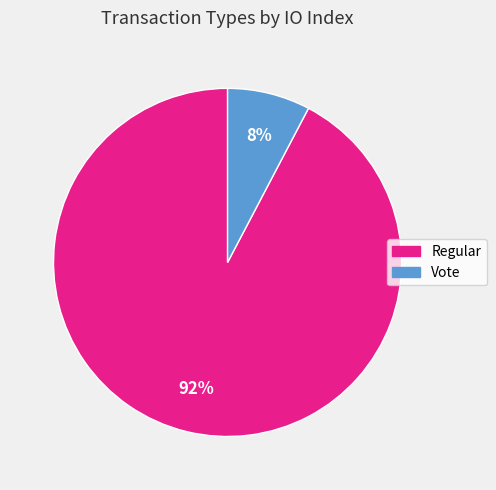

The Regular slice represents 92% of the pie. True or false?

True